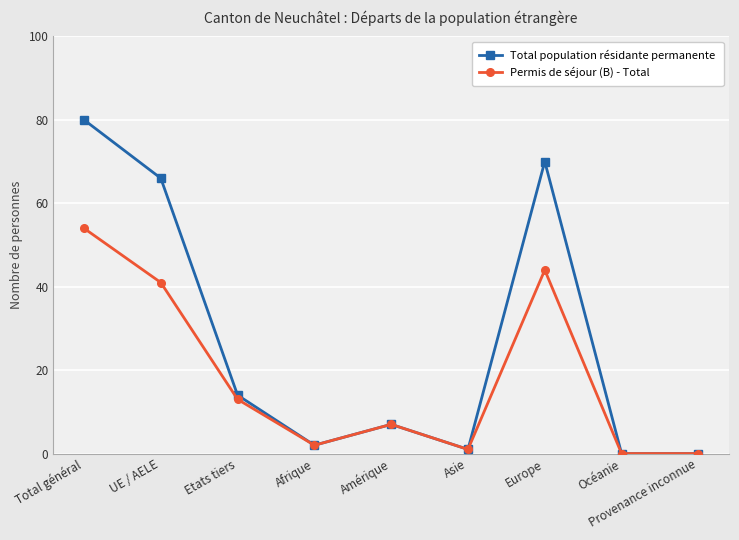

At how many categories does at least one series exceed 44?

3